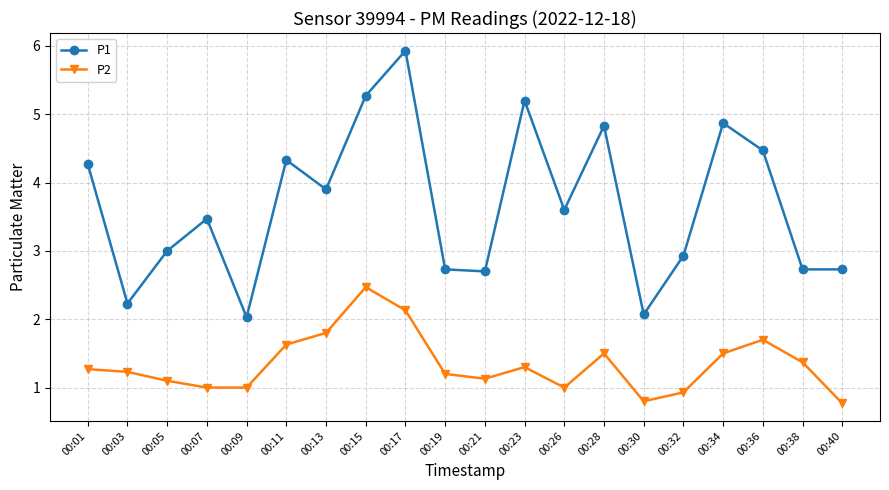

Is it true that P1 equals 5.6 at 00:26?

False